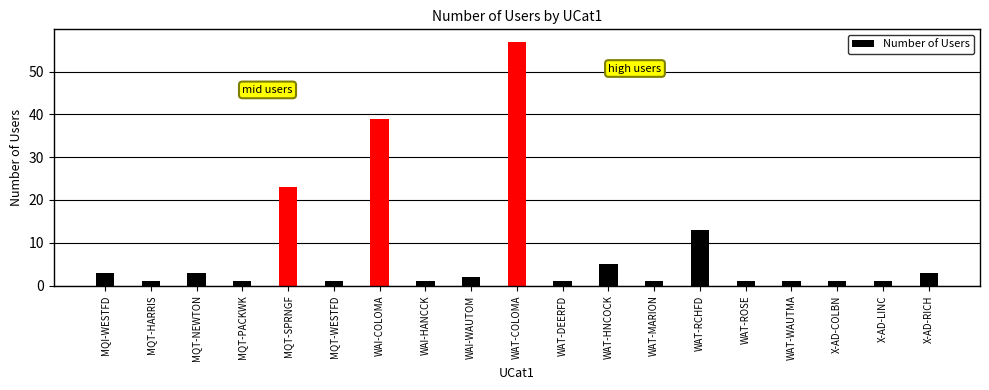

What is the label of the 2nd bar from the right?

X-AD-LINC